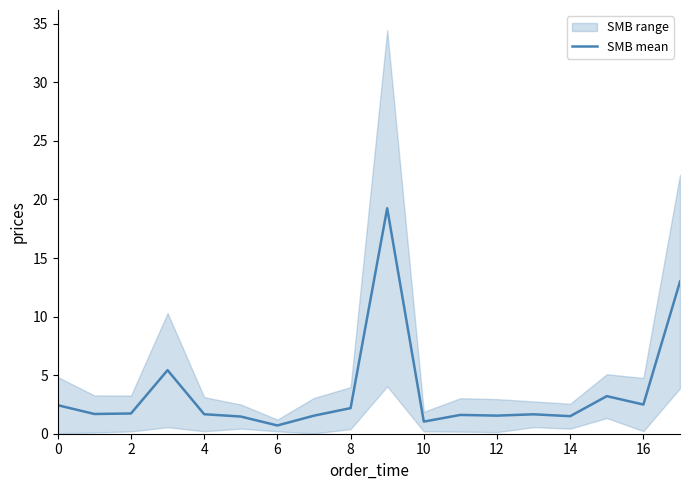

What is the maximum value shown in the chart?

19.2